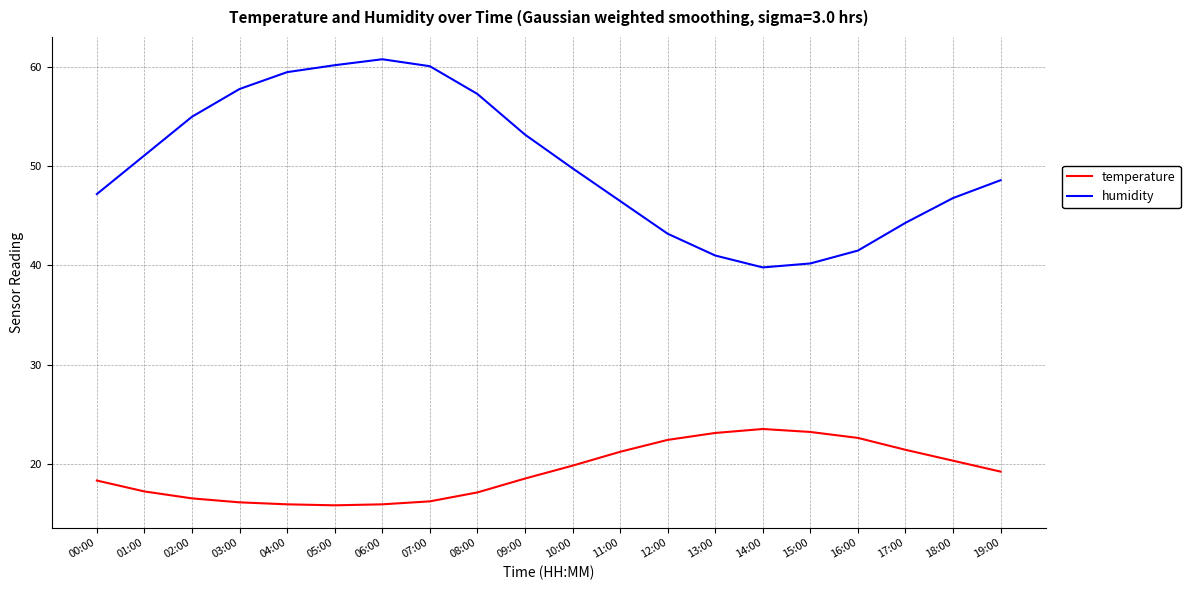

True or false: humidity and temperature intersect in this chart.

False